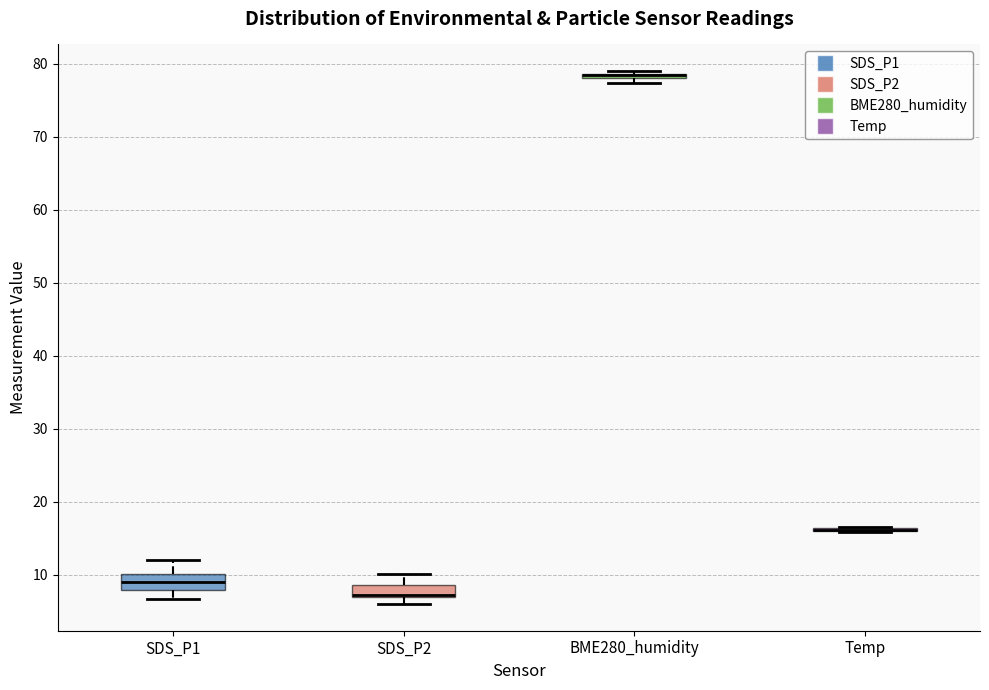

Where is the upper edge of the box for BME280_humidity on the y-axis? The values are not printed on the chart, so give them approximately, as read against the axis.

79